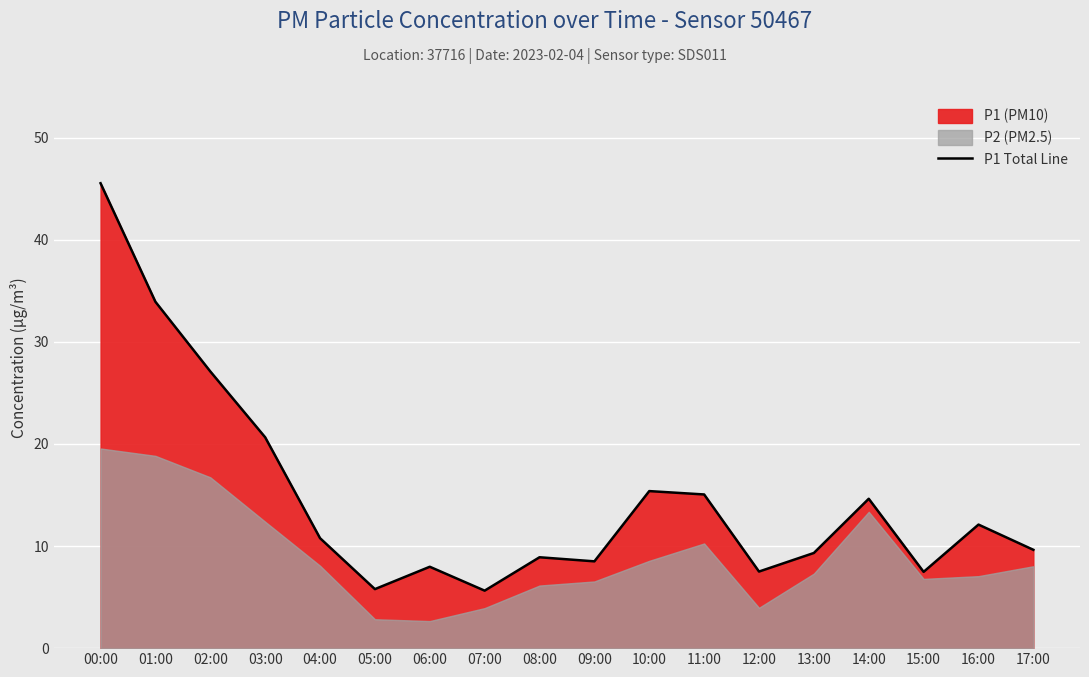

Which label corresponds to the smallest value in the chart?

07:00